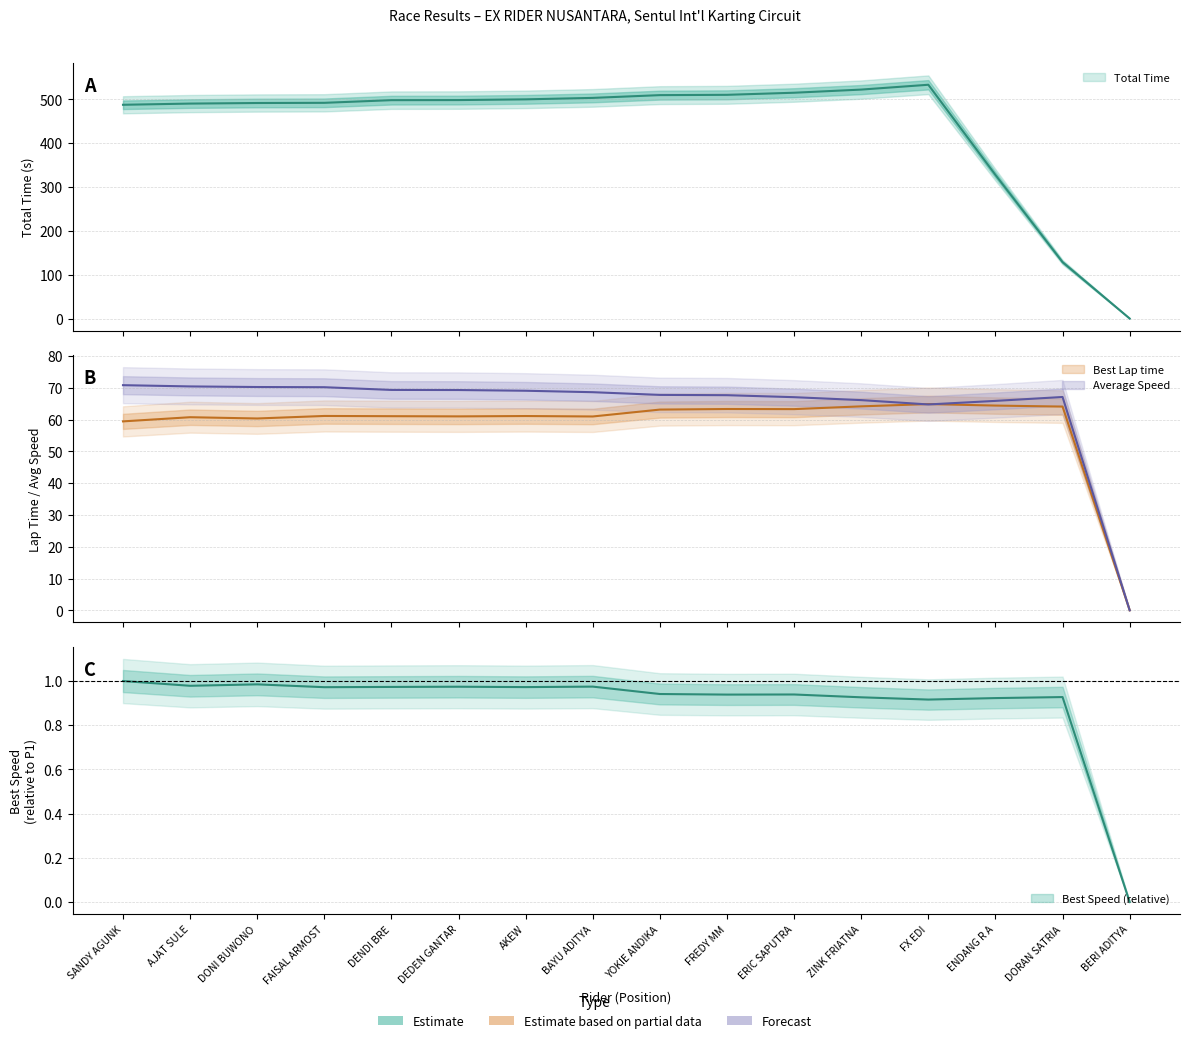

What position from the left is DENDI BRE?

5